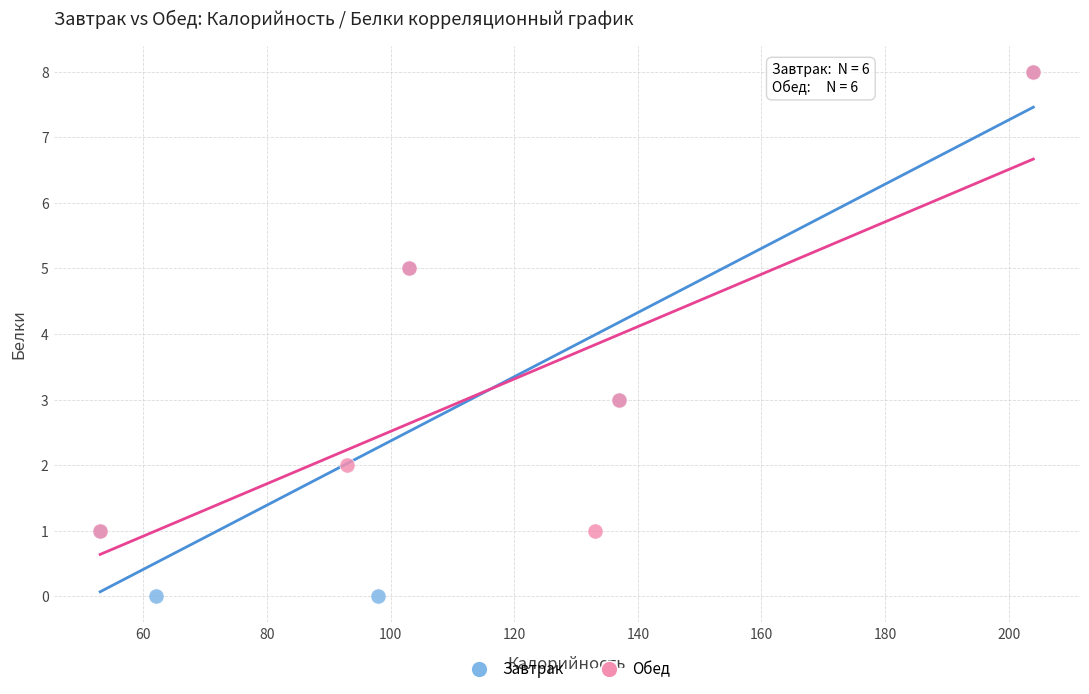

Which series reaches the minimum Y coordinate?

Завтрак